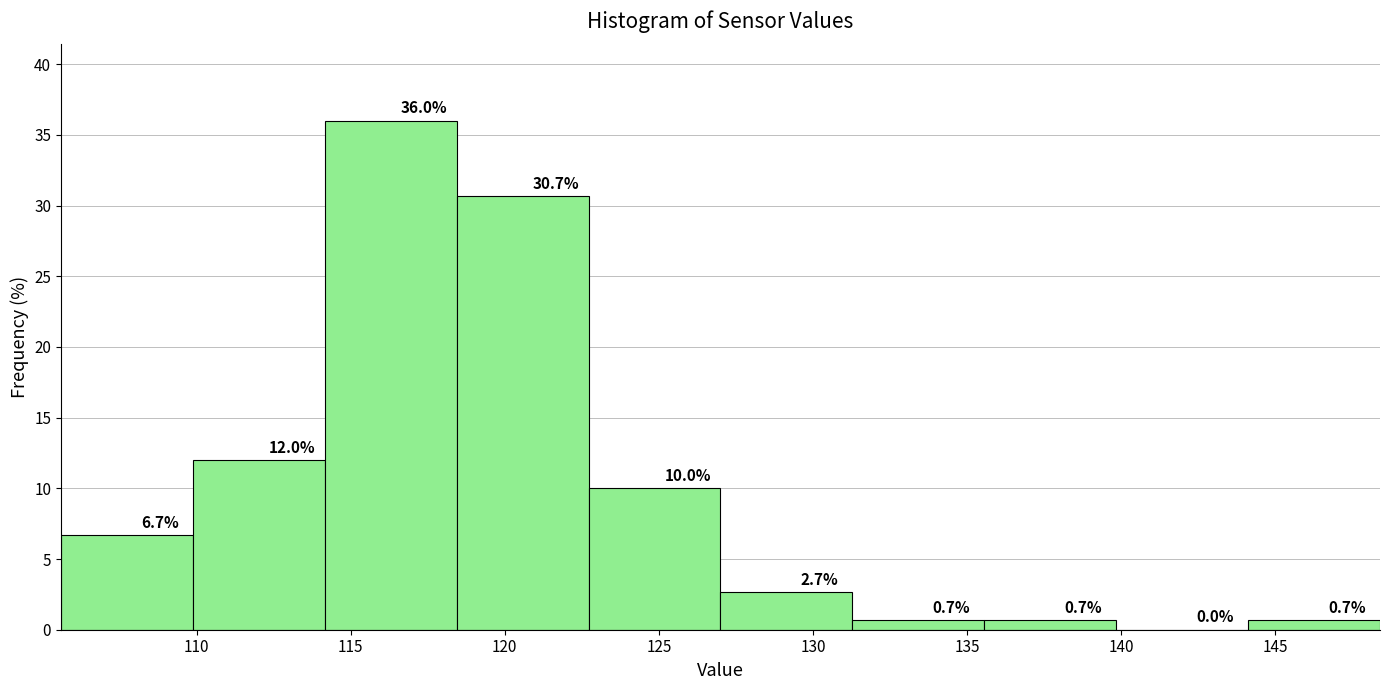

Which range on the x-axis has the tallest bar?

114.0 to 118.5